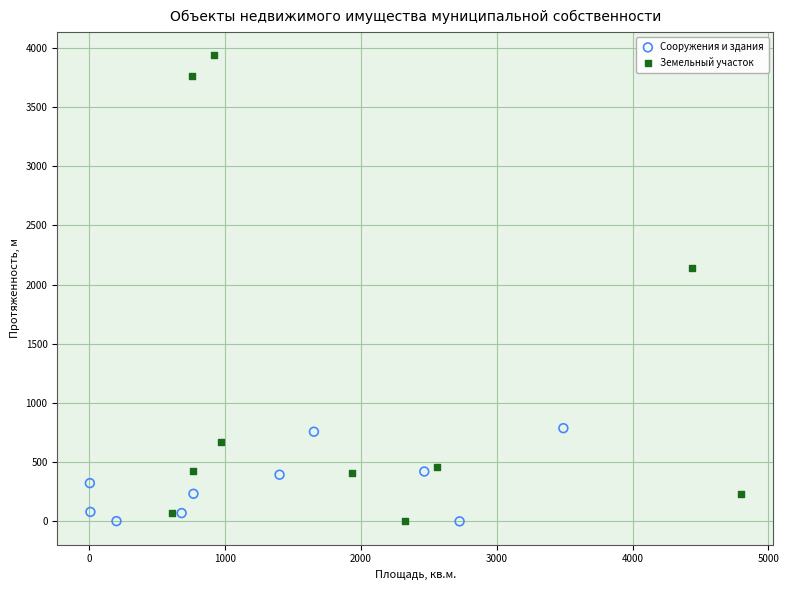

What are all the series names shown in the legend?

Сооружения и здания, Земельный участок